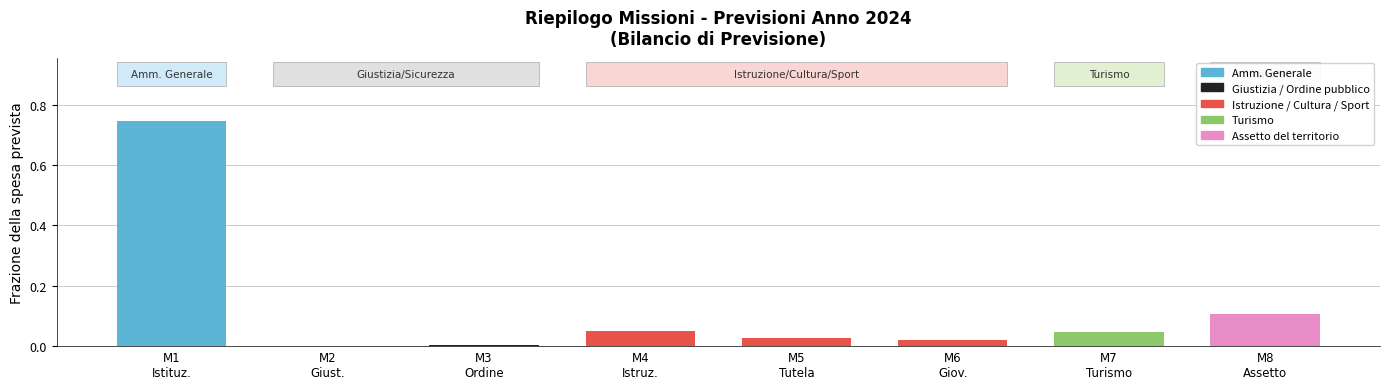

What is the sum of all values?

1.0